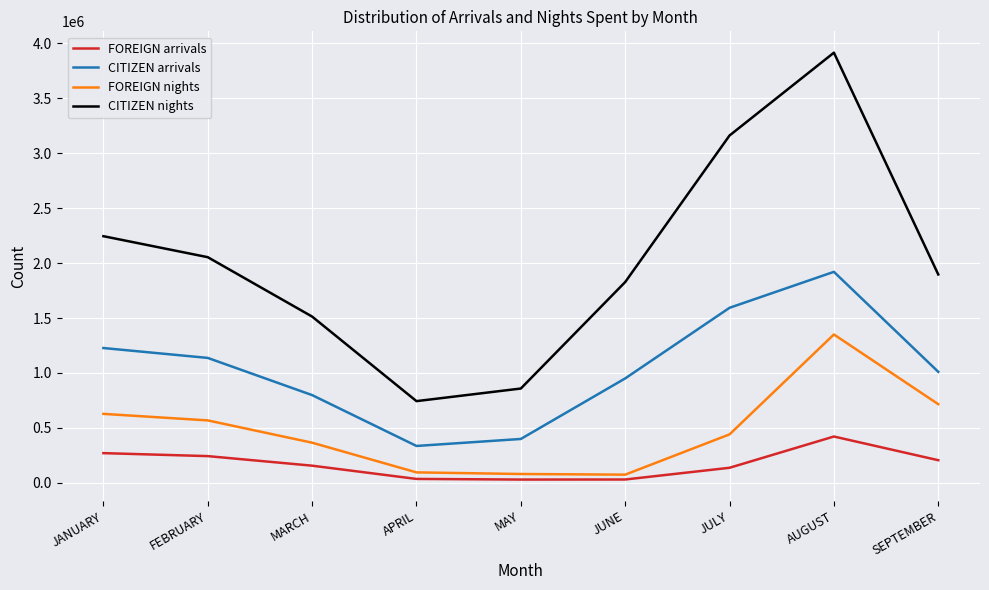

What is the highest value of the CITIZEN arrivals series?

1919983